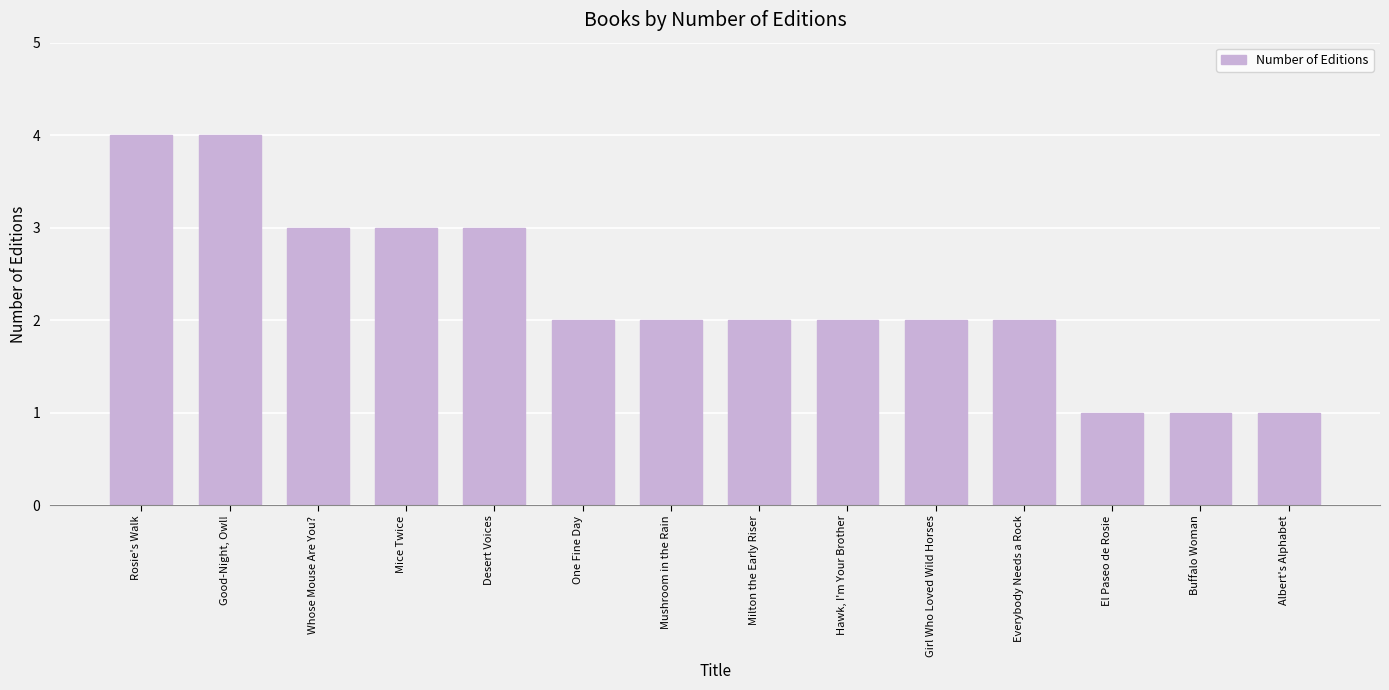

Where does the data first go above 2?

Rosie's Walk